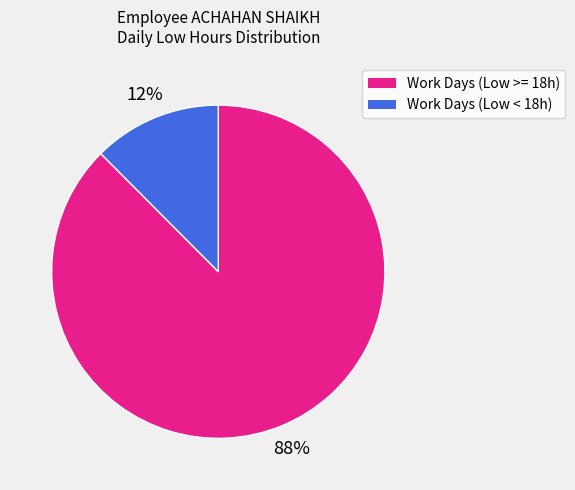

Do Work Days (Low >= 18h) and Work Days (Low < 18h) together represent more than half of the pie?

Yes